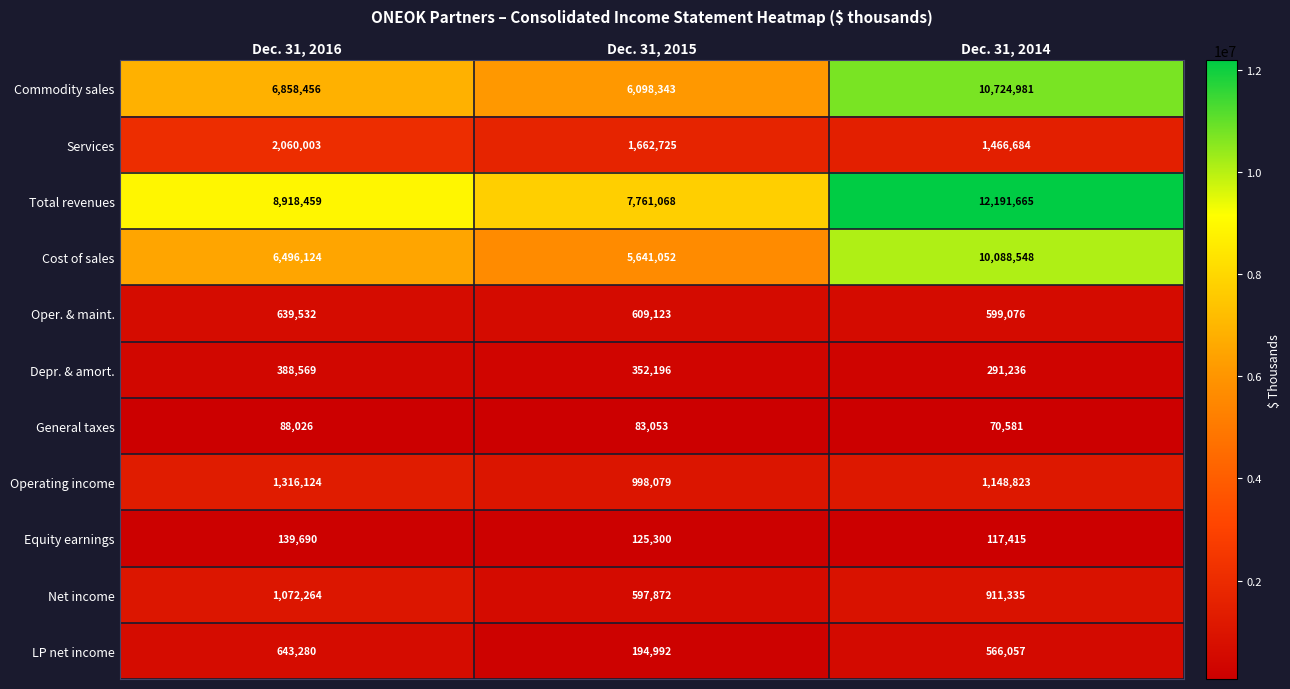

What is the maximum value for Oper. & maint.?

639532